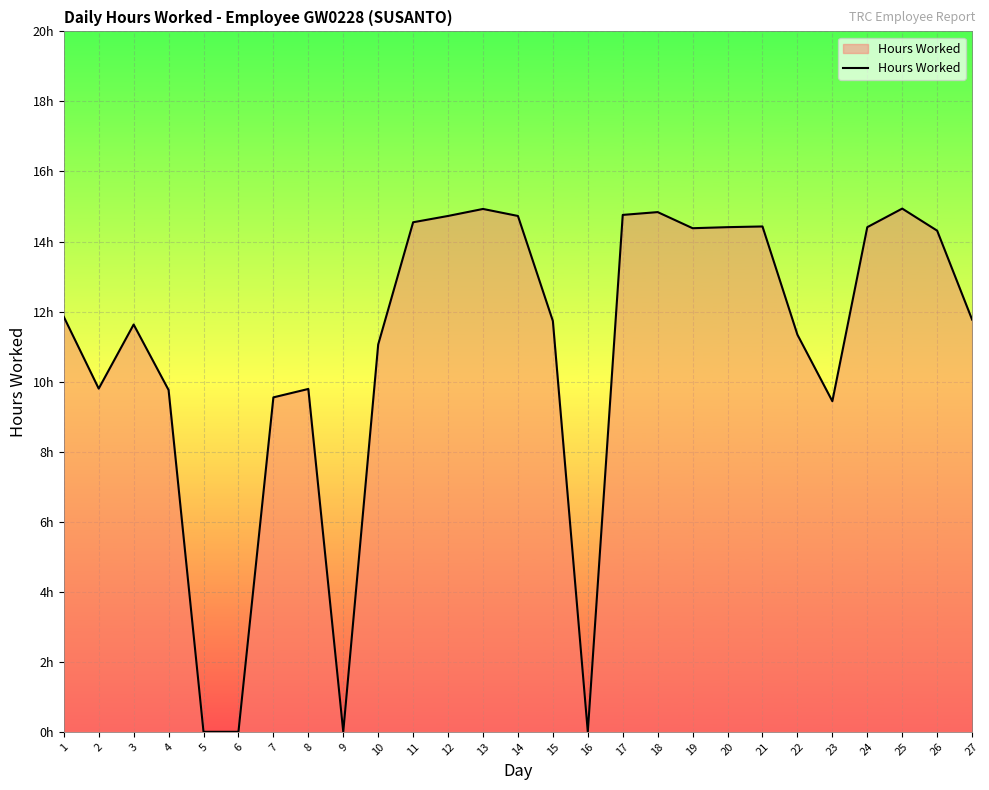

Reading left to right, extract all data points from this chart.

1=11.8	2=9.8	3=11.6	4=9.8	5=0.0	6=0.0	7=9.6	8=9.8	9=0.0	10=11.1	11=14.6	12=14.7	13=14.9	14=14.7	15=11.7	16=0.0	17=14.8	18=14.8	19=14.4	20=14.4	21=14.4	22=11.3	23=9.4	24=14.4	25=14.9	26=14.3	27=11.8